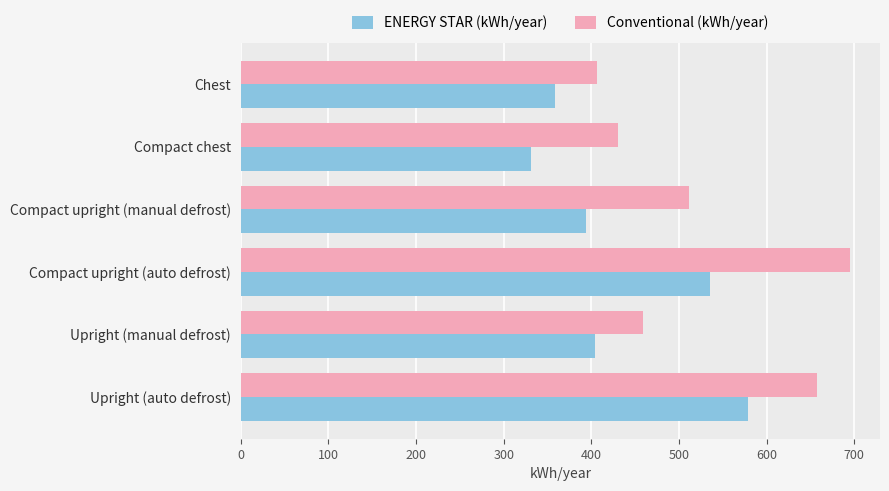

Count the number of data series in this chart.

2